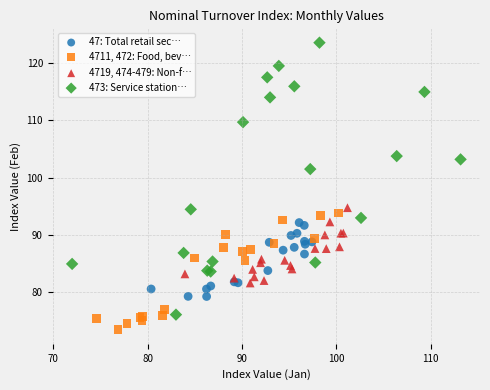

What are all the series names shown in the legend?

47: Total retail sec…, 4711, 472: Food, bev…, 4719, 474-479: Non-f…, 473: Service station…